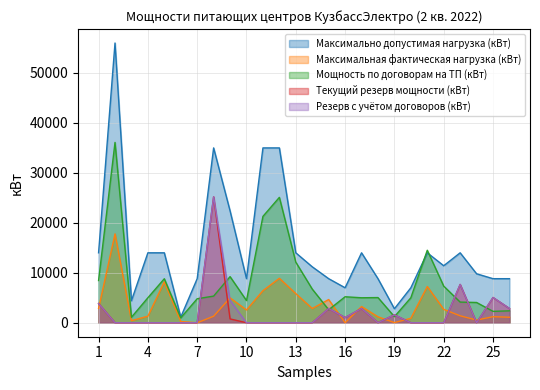

True or false: Мощность по договорам на ТП (кВт) has a value of 31519 at 11.

False